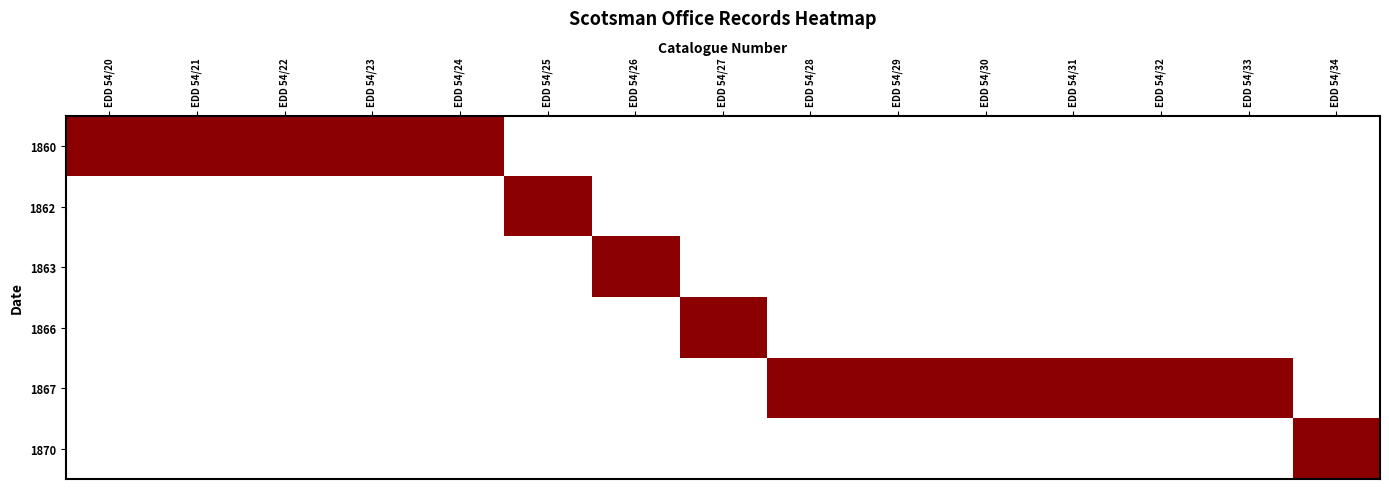

Count the number of data series in this chart.

6